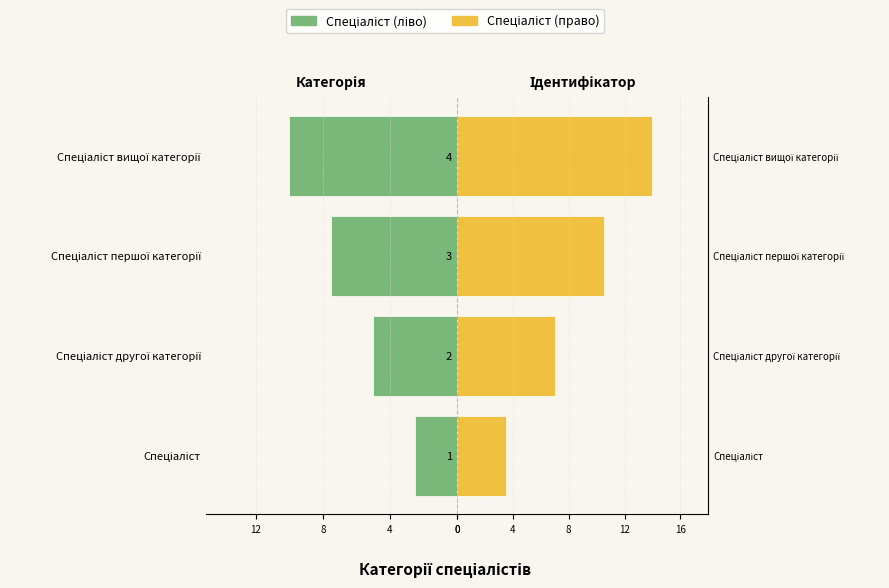

What is the difference between the Спеціаліст (право) values at 4 and 1?

10.5